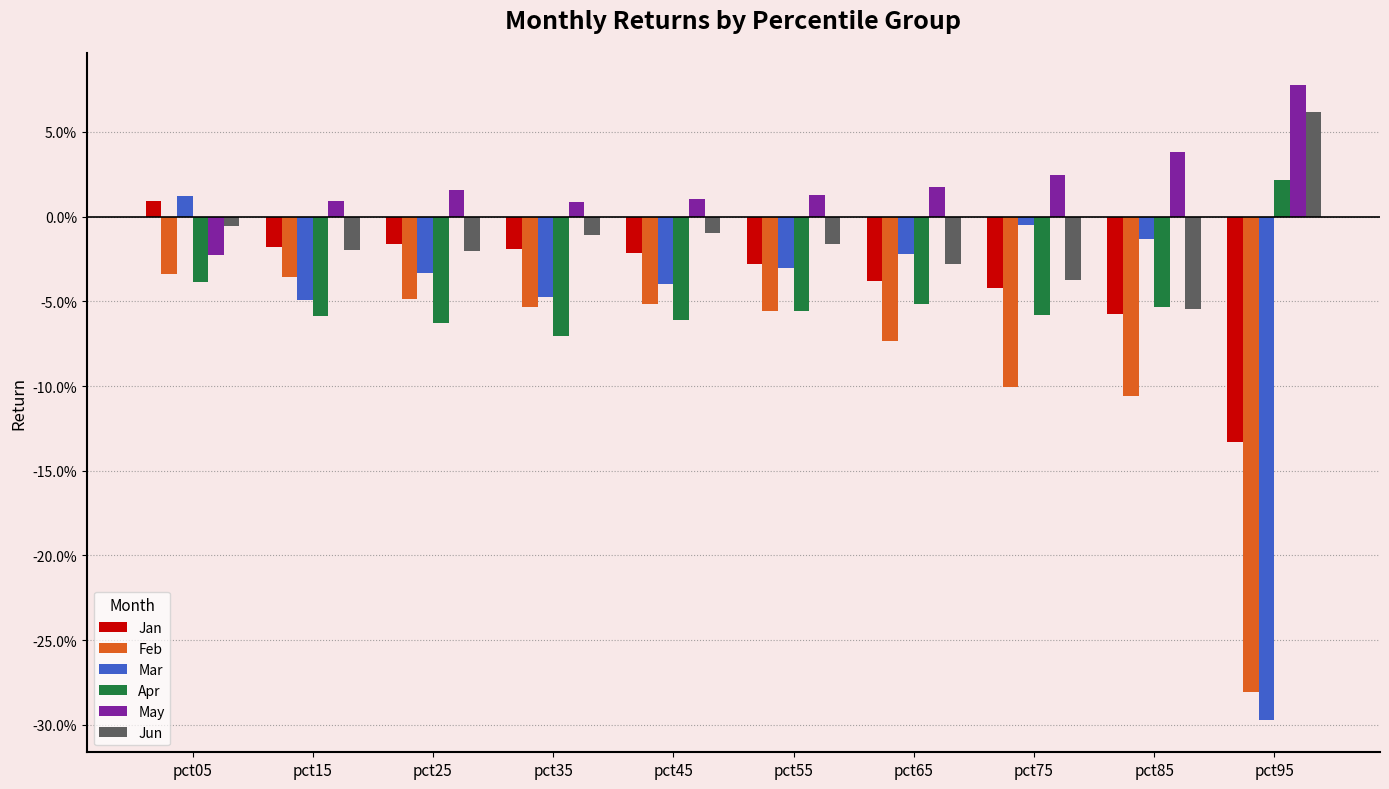

Which has a higher value, pct95 or pct25?

pct25